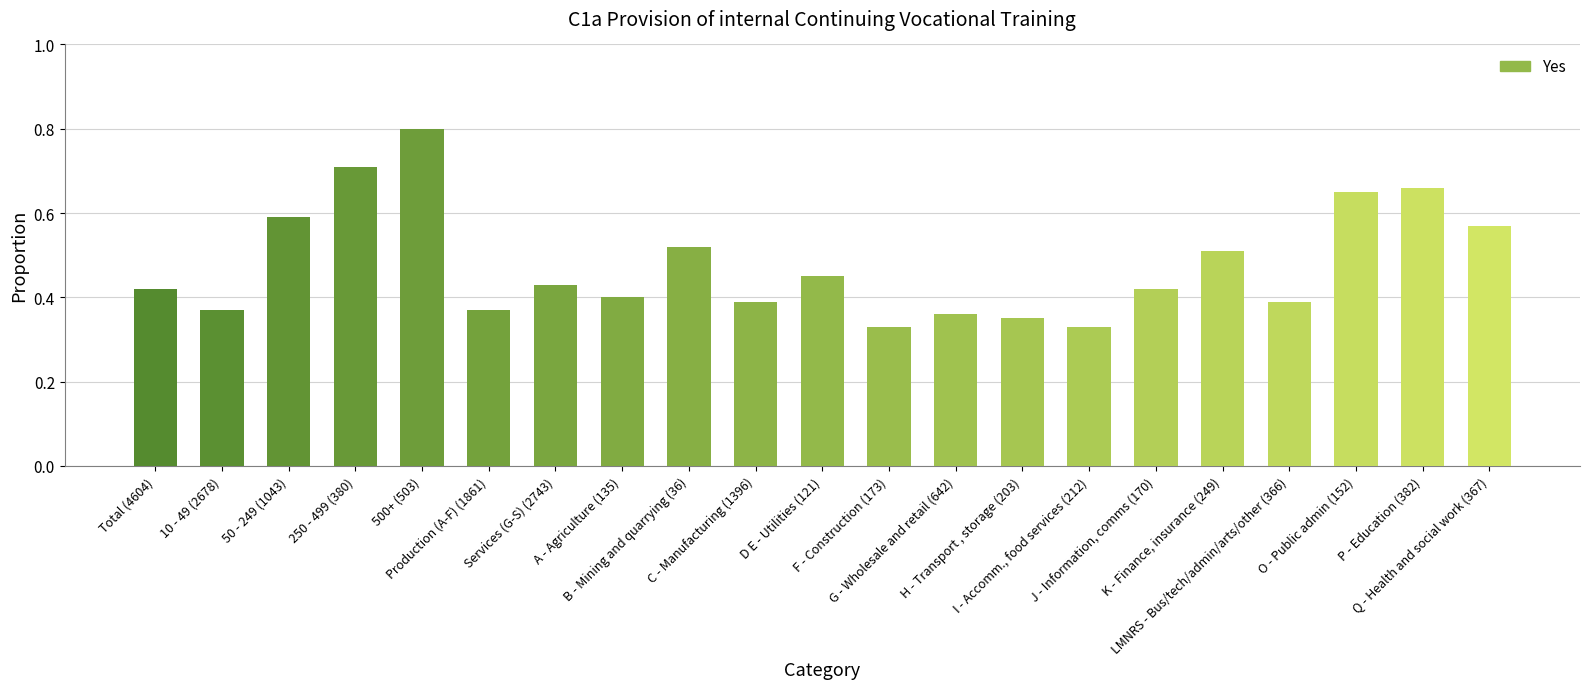

What is the sum of all values?

10.0